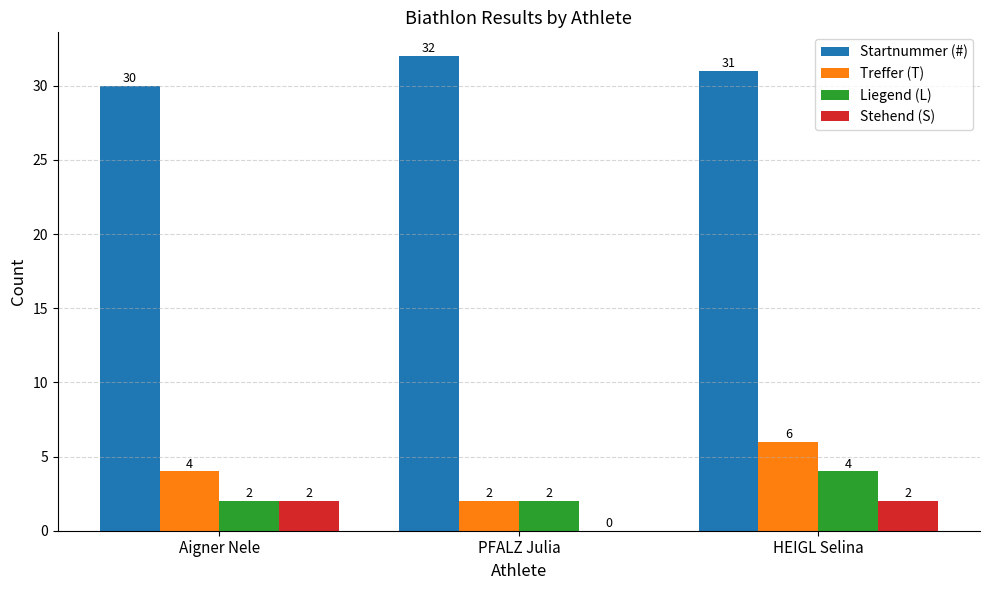

What is the average value of the Stehend (S) series?

1